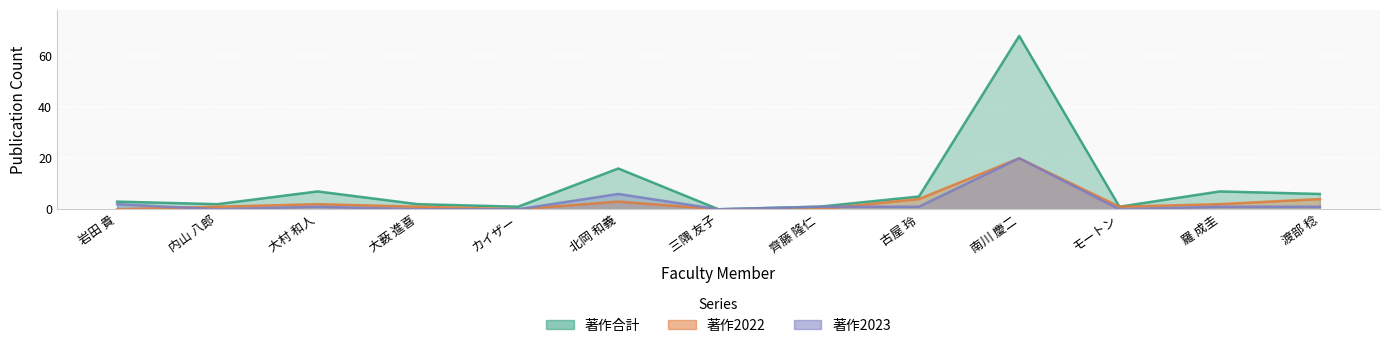

At which category does the chart reach its minimum across all series?

三隅 友子